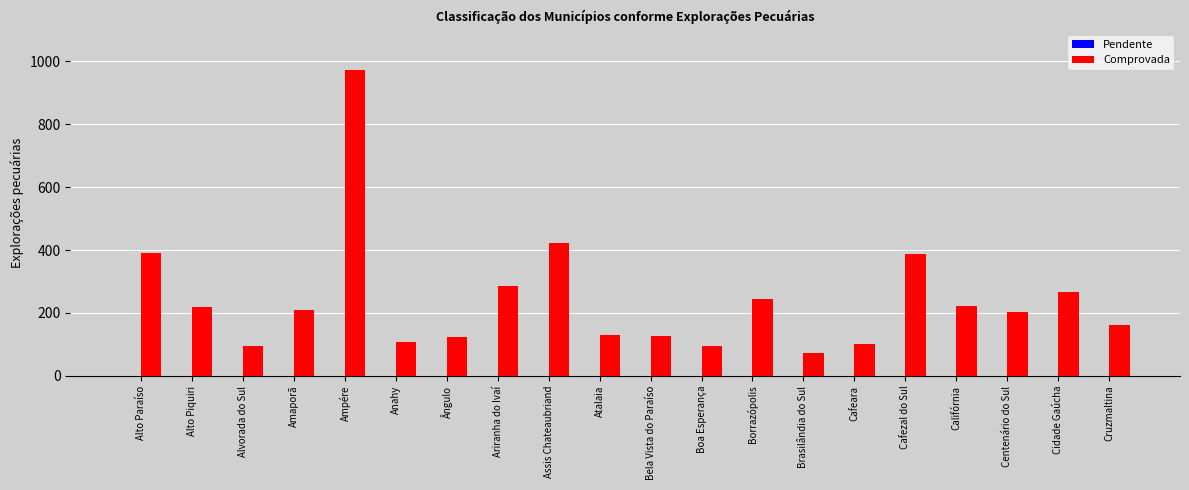

Read the value at Ariranha do Ivaí.

287